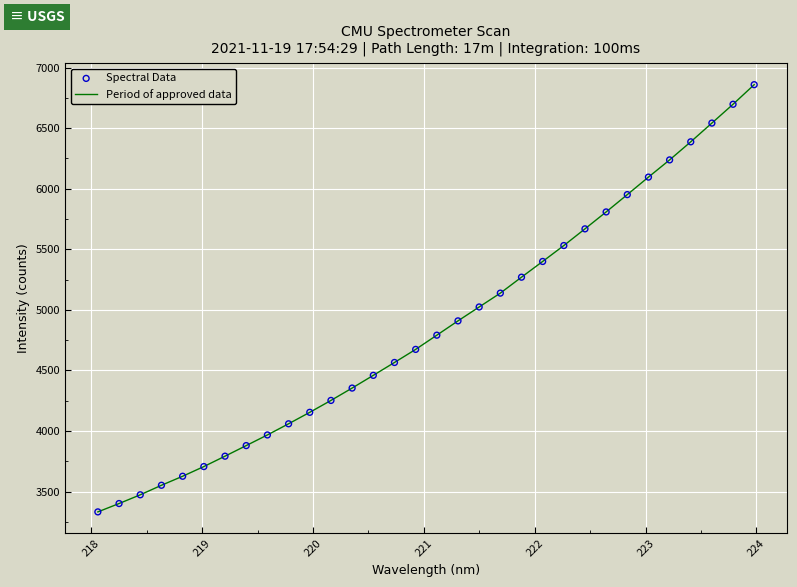

What is the minimum value shown in the chart?

3332.0